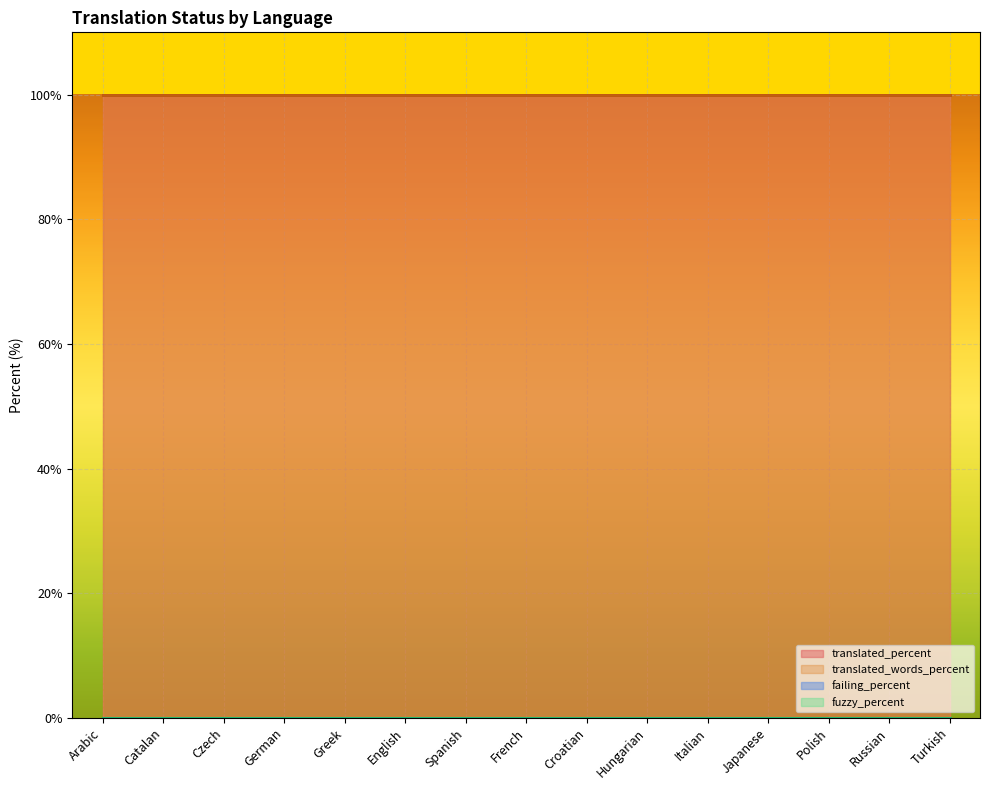

True or false: failing_percent and translated_percent intersect in this chart.

False